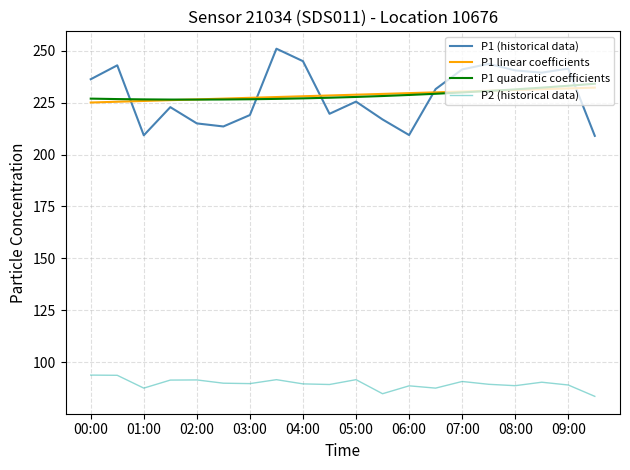

What is the minimum value shown in the chart?

83.6